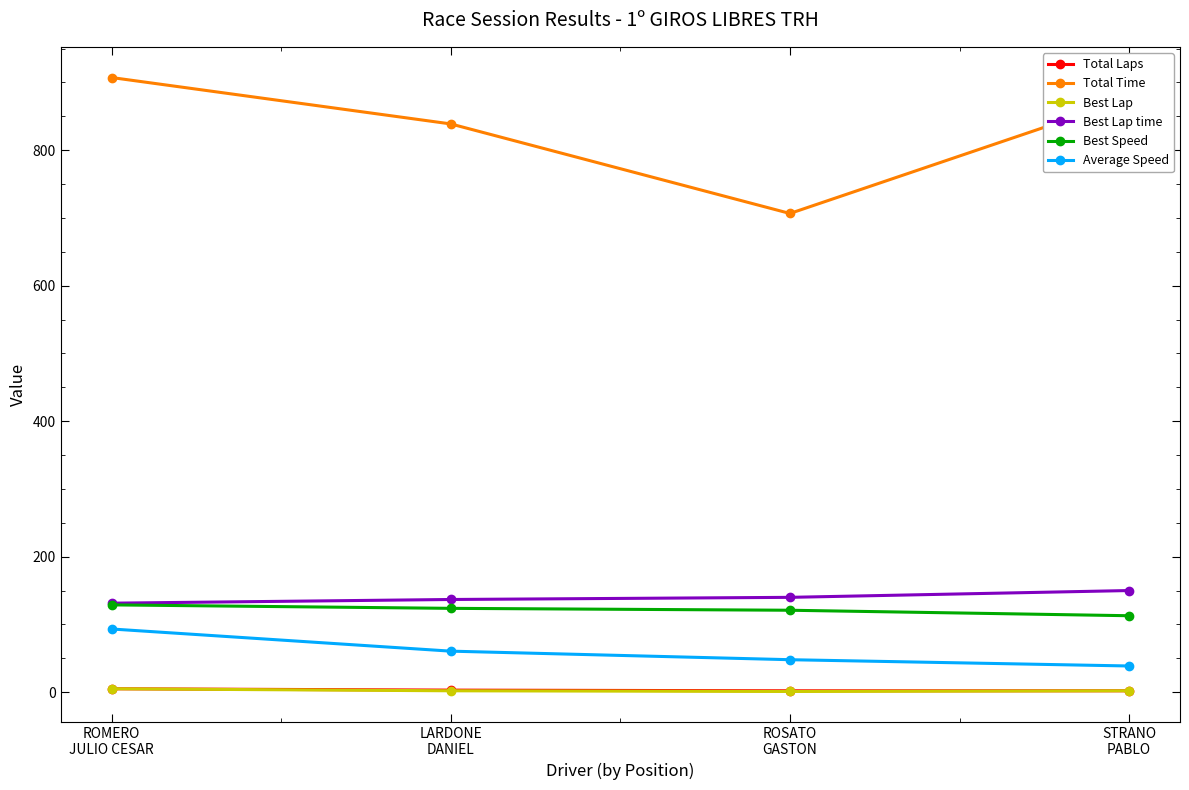

Which category has the lowest value in the Total Time series?

ROSATO
GASTON